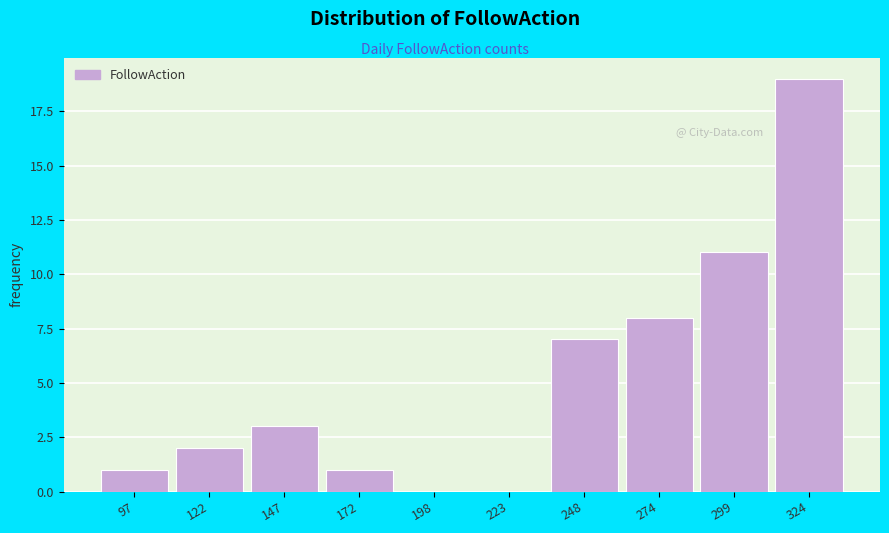

Reading left to right, extract all data points from this chart.

97=1	122=2	147=3	172=1	198=0	223=0	248=7	274=8	299=11	324=19